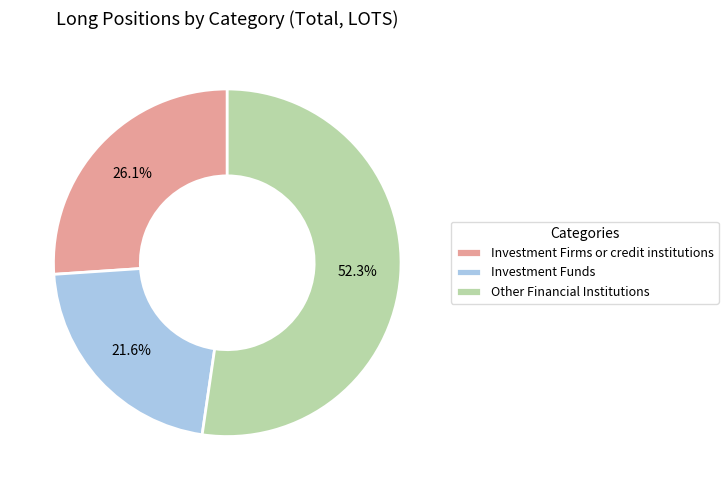

Which slice represents more than half of the pie?

Other Financial Institutions